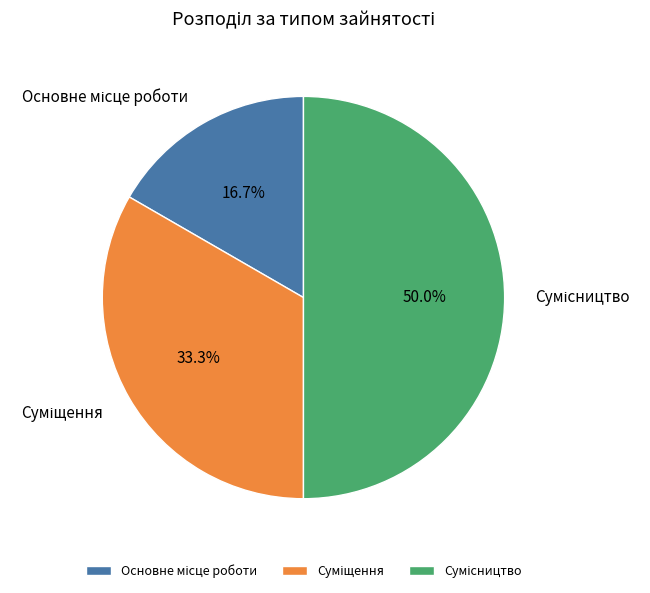

Is there any slice that represents more than half of the pie?

No